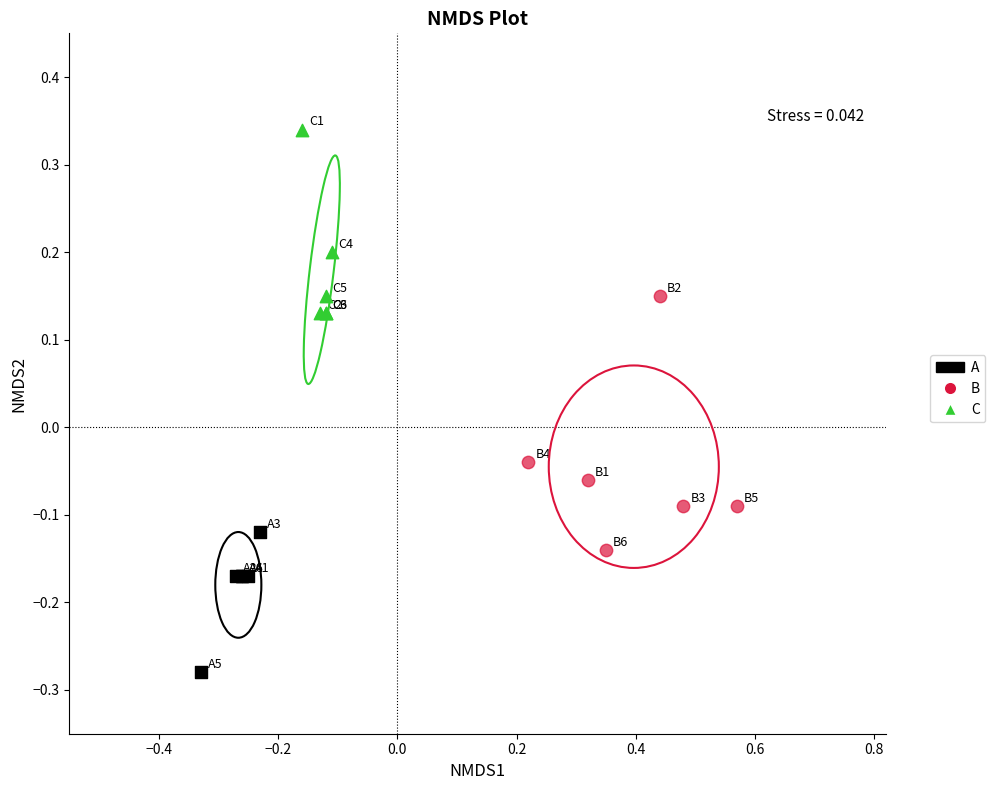

Which series reaches the maximum Y coordinate?

C